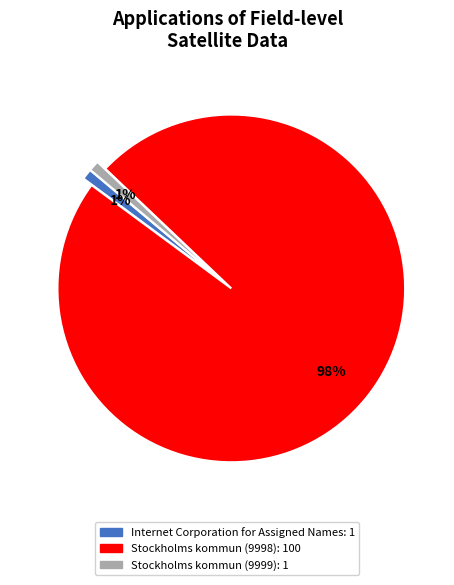

To the nearest percent, what is the combined percentage of Stockholms kommun (9999) and Internet Corporation for Assigned Names?

2%